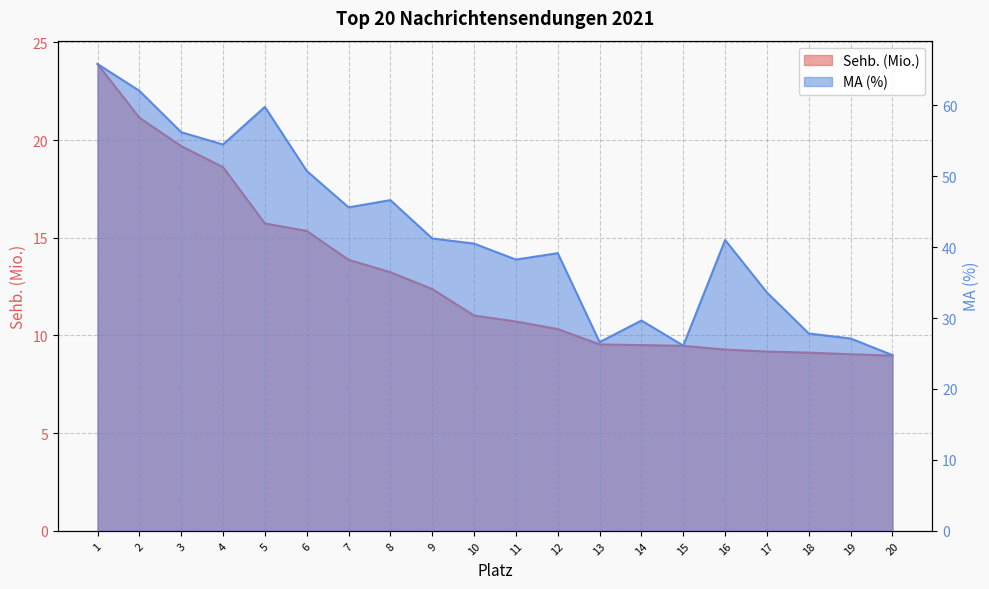

Which category has the lowest value across all series?

20